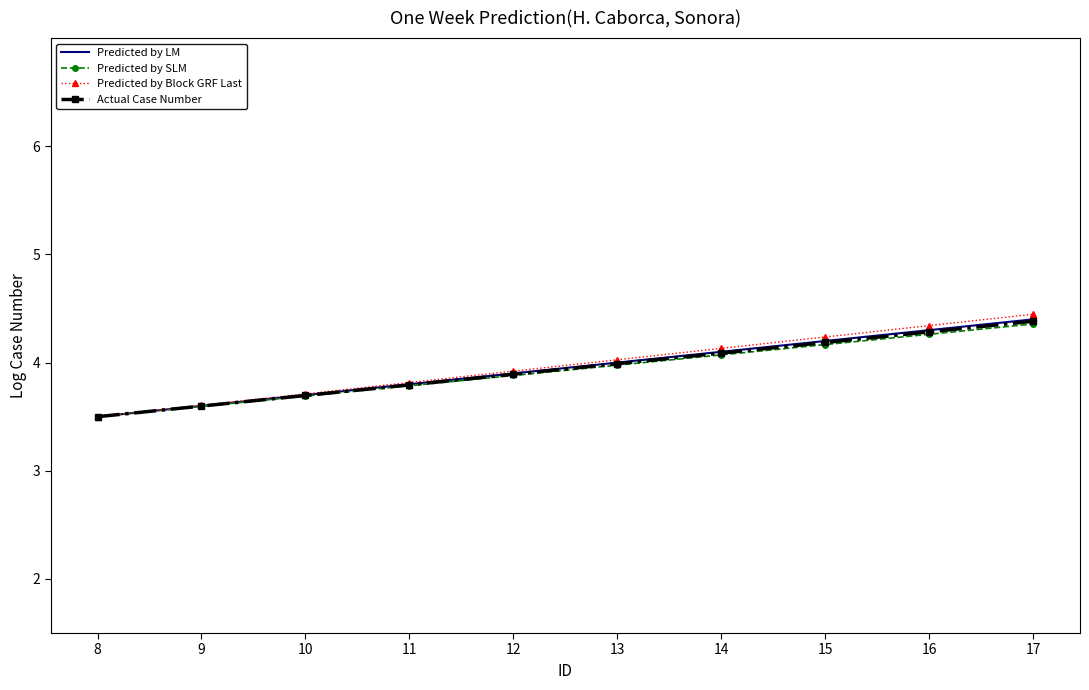

Is it true that Actual Case Number equals 7.2 at 16?

False